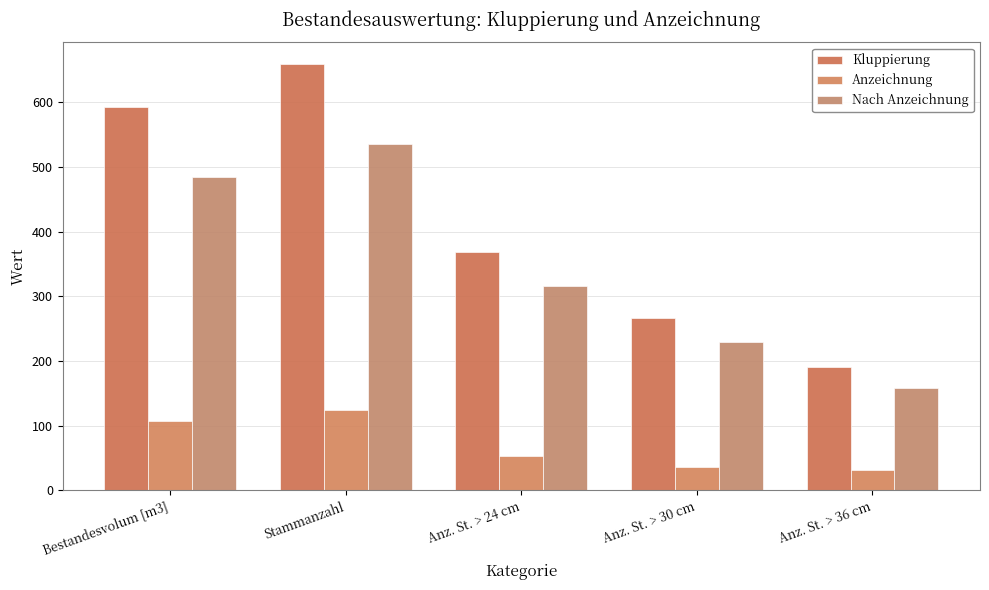

Which series has the largest total across all categories?

Kluppierung